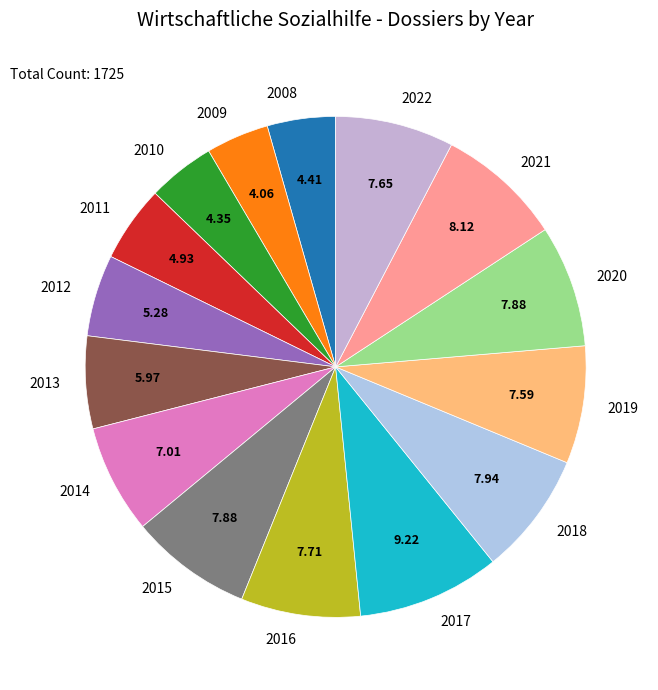

Does 2018 represent more than half of the total?

No